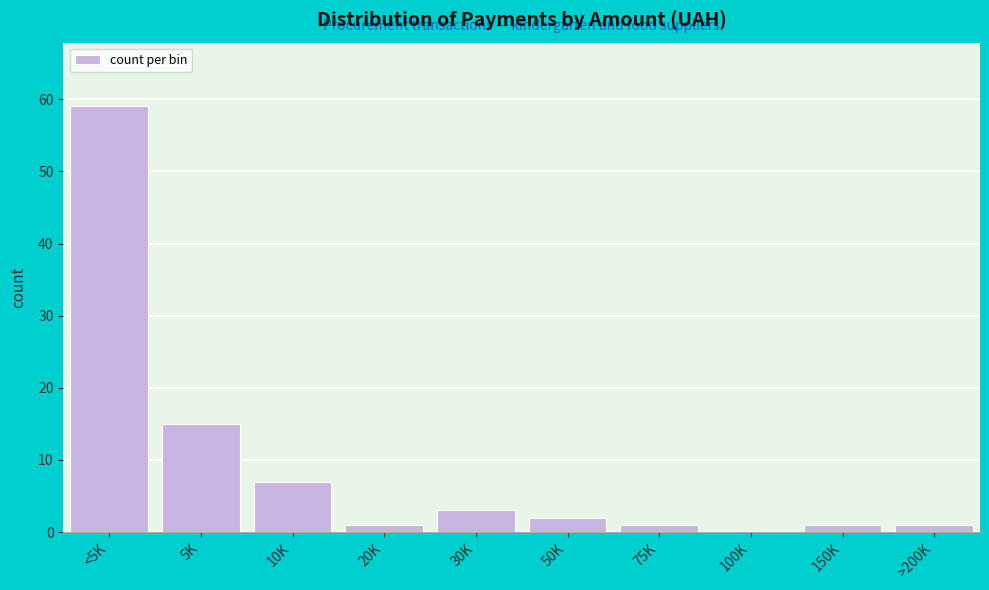

Reading left to right, transcribe all the data shown in this chart.

<5K=59	5K=15	10K=7	20K=1	30K=3	50K=2	75K=1	100K=0	150K=1	>200K=1